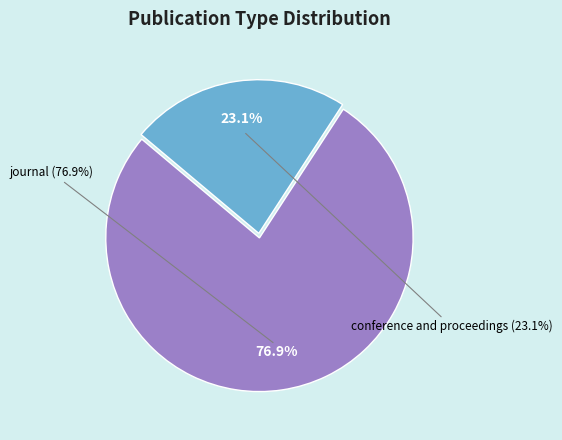

Which category accounts for the majority?

journal